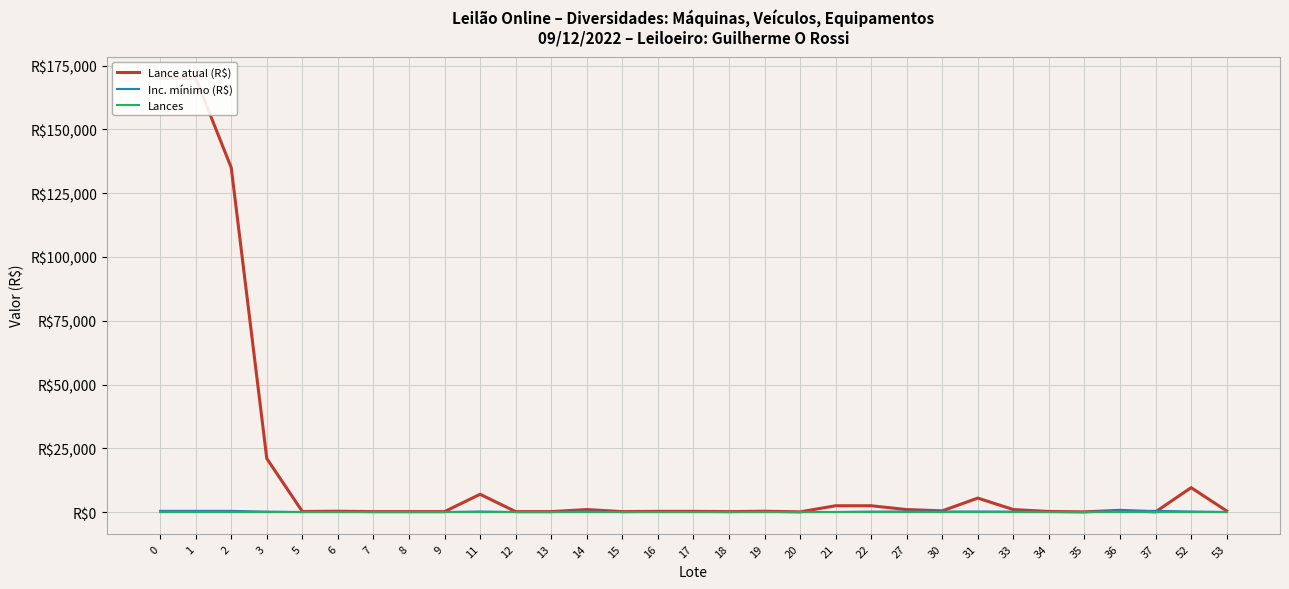

Which series has the widest spread of values?

Lance atual (R$)